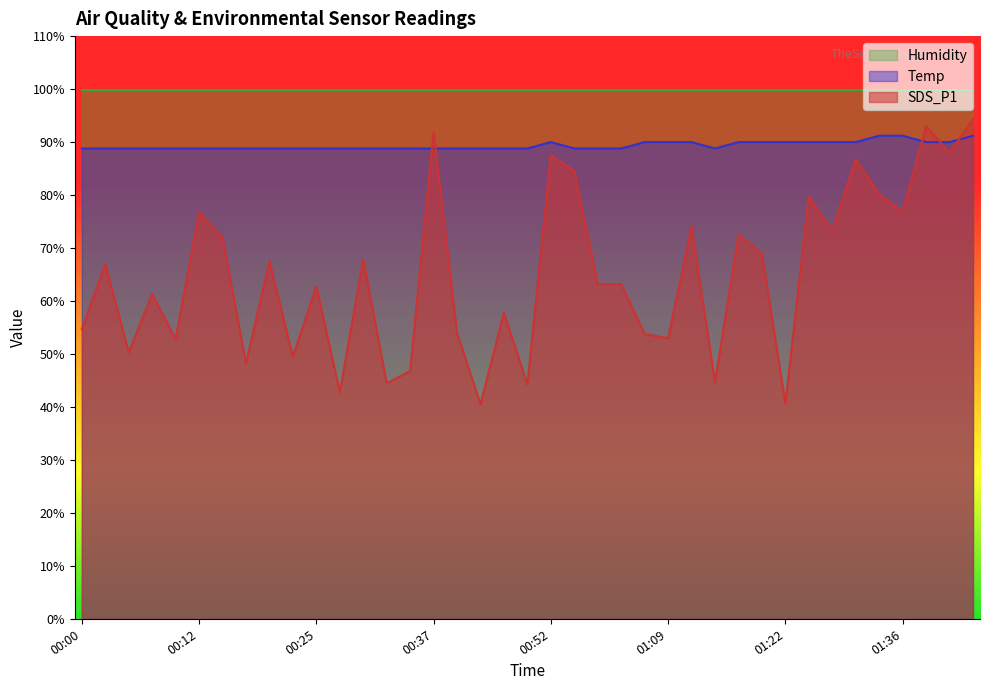

Count the number of categories in the chart.

39